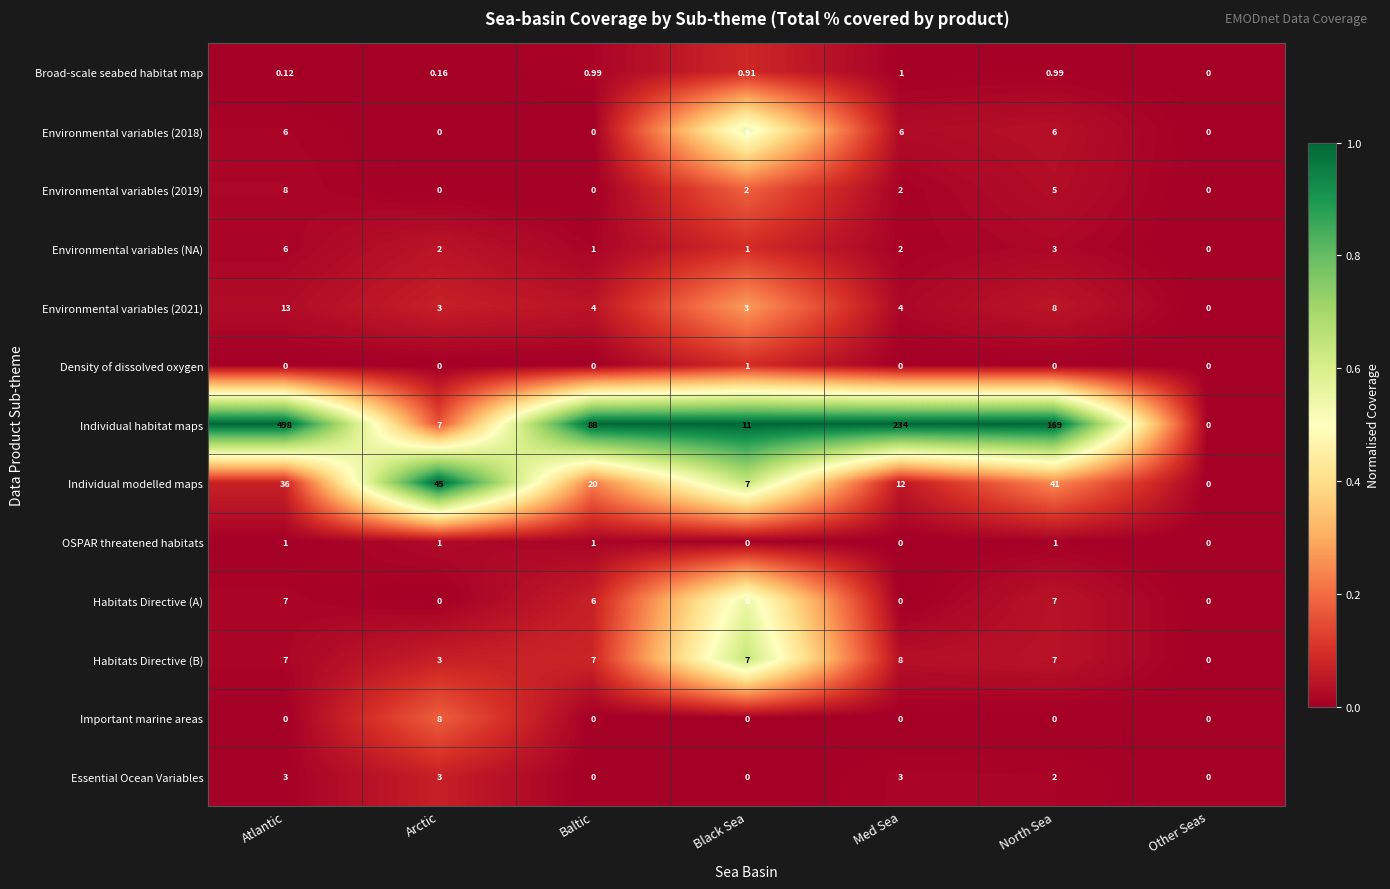

Which category has the highest value across all series?

Atlantic